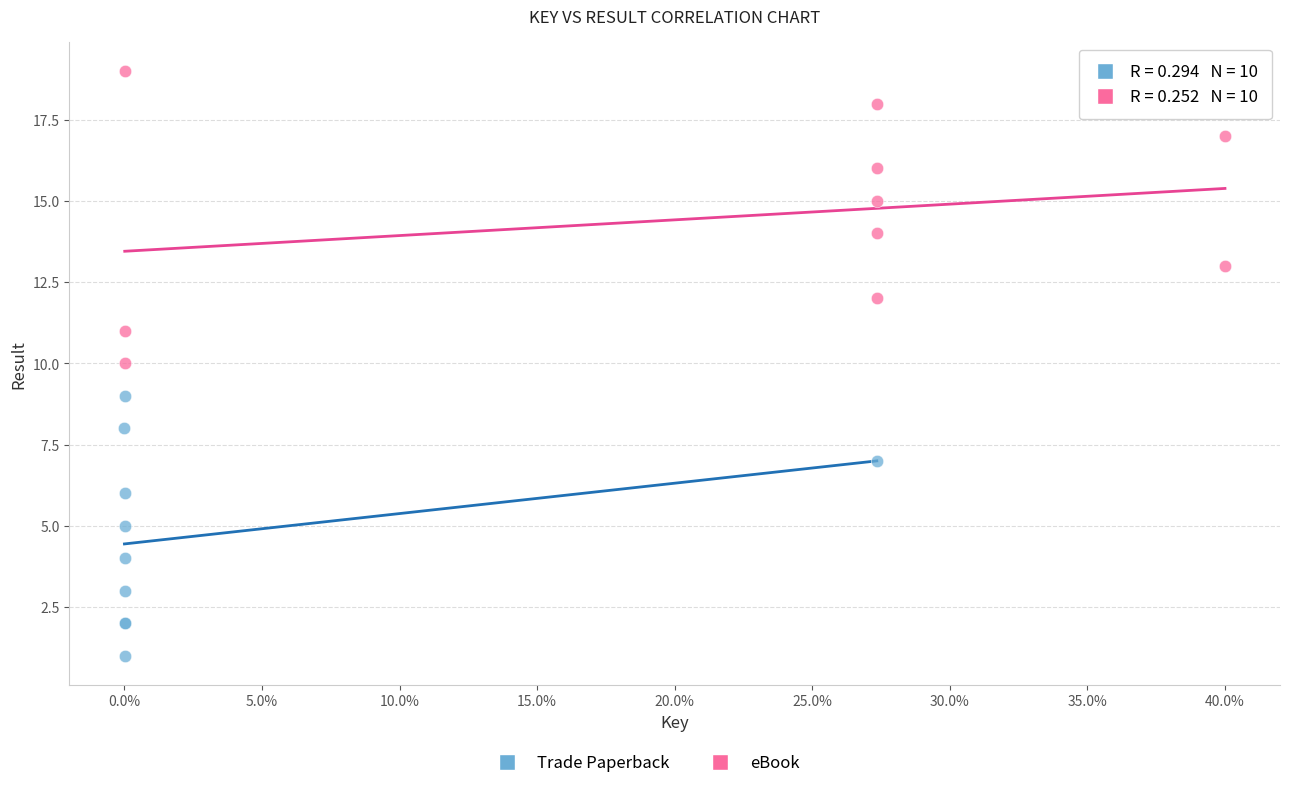

Which series contains the lowest Y value?

Trade Paperback